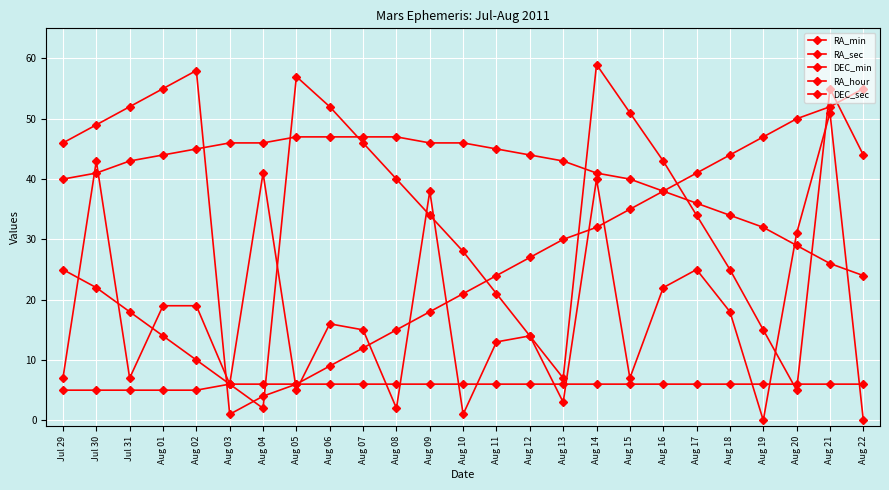

How many interior local peaks does the DEC_sec series have?

8